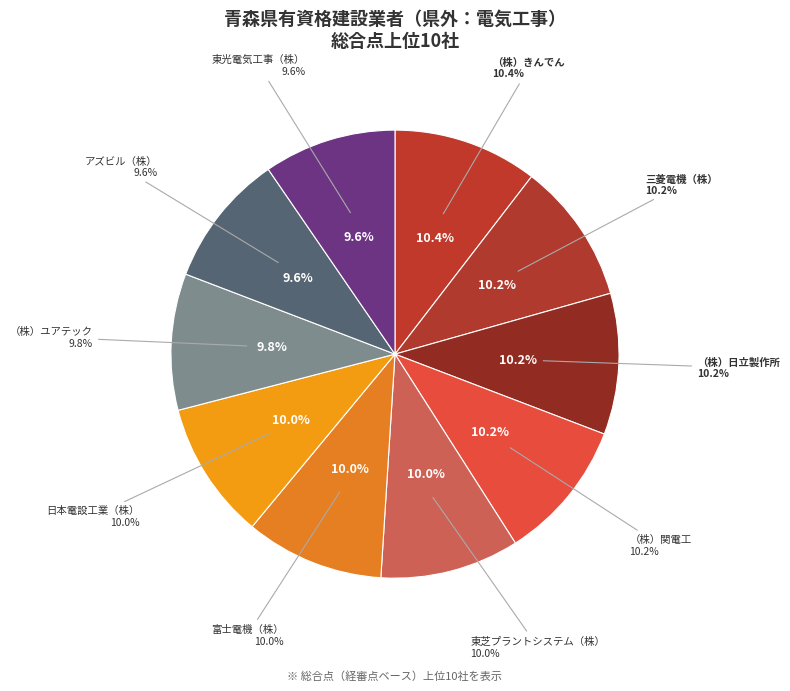

Is the sum of 東光電気工事（株） and （株）ユアテック greater than half?

No